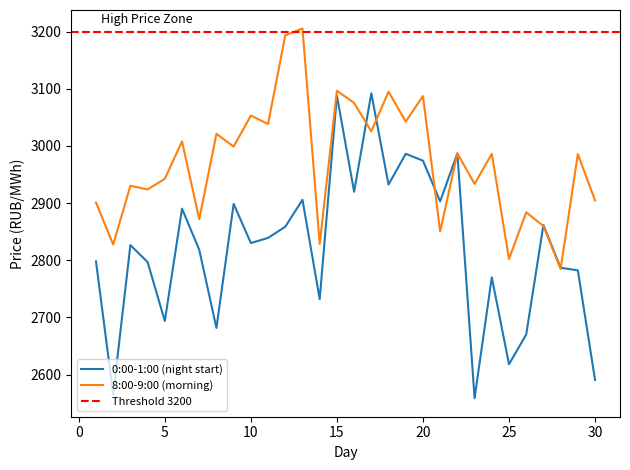

At how many categories does at least one series exceed 2645?

30